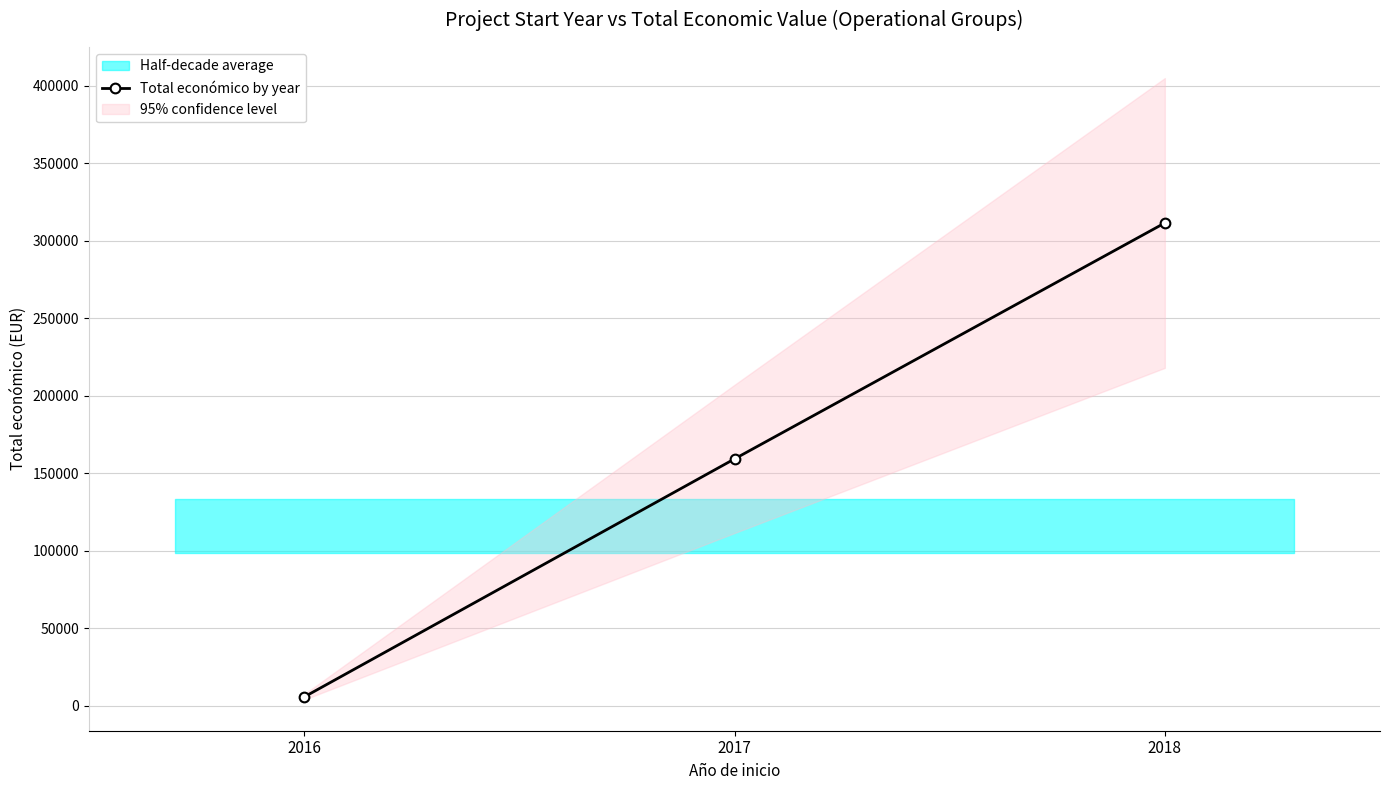

Count the values in the range 5800 to 311553.

3